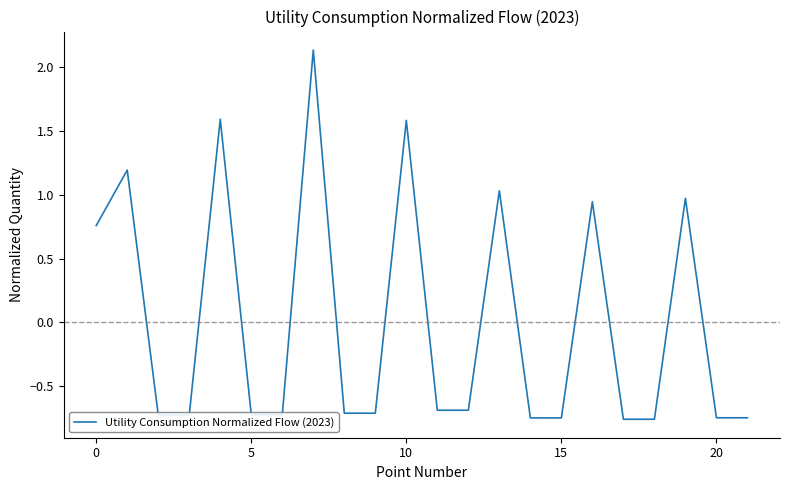

What is the difference between the maximum and minimum values?

2.9